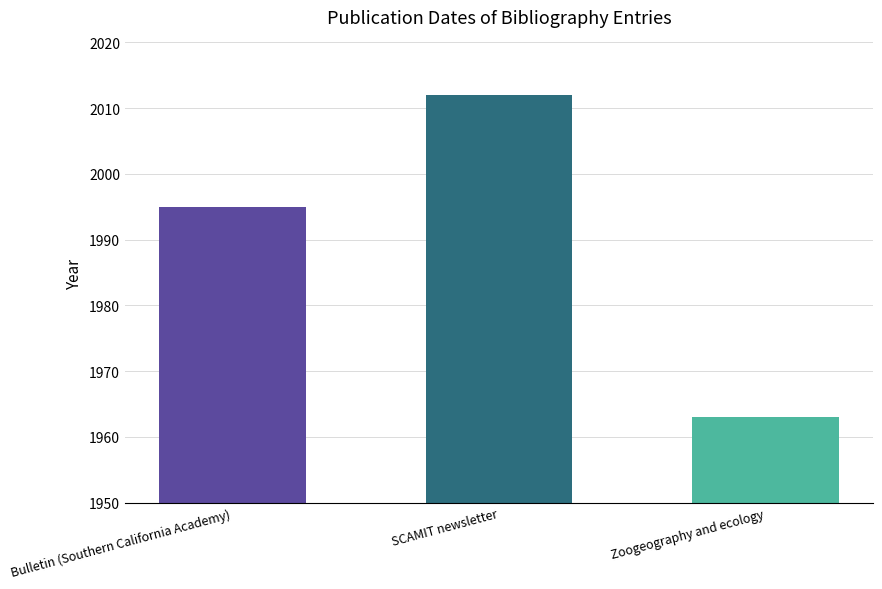

What is the difference between the values at SCAMIT newsletter and Bulletin (Southern California Academy)?

17